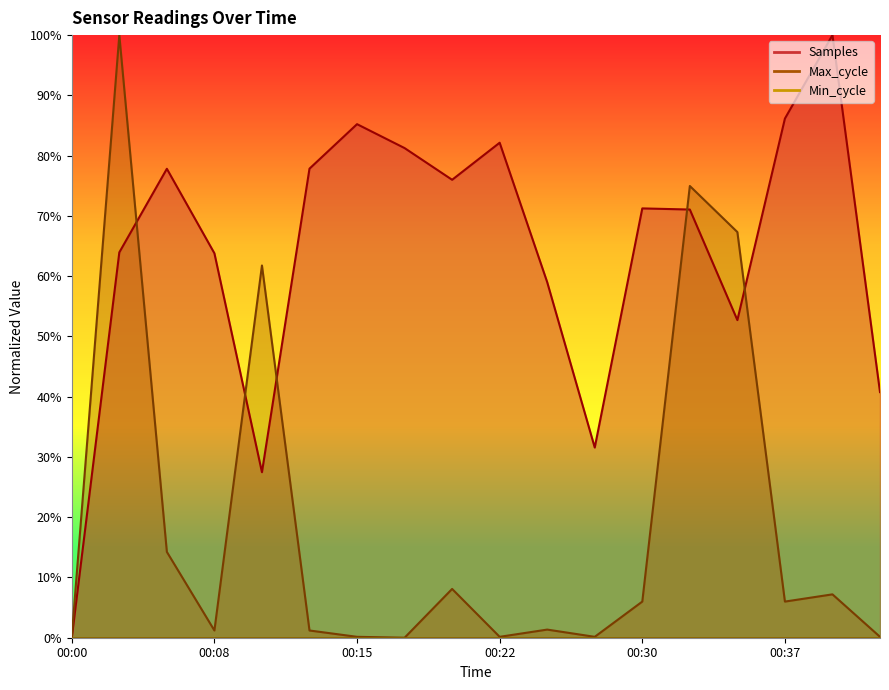

Does the chart display data point markers on the line(s)?

No